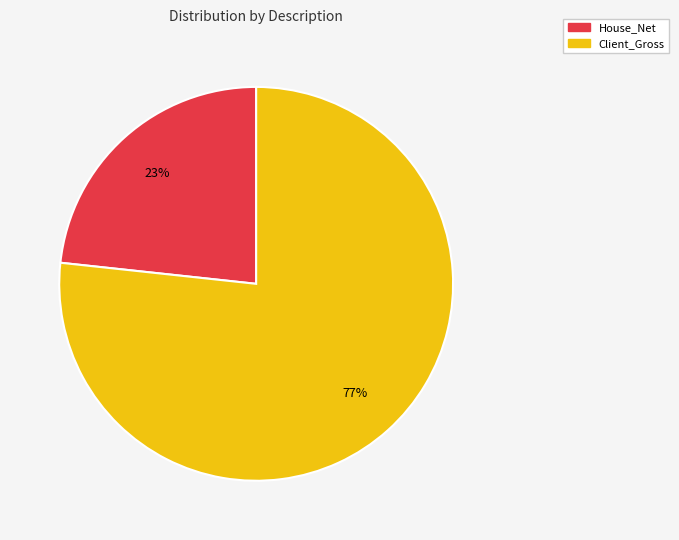

Is there a majority slice in this chart?

Yes